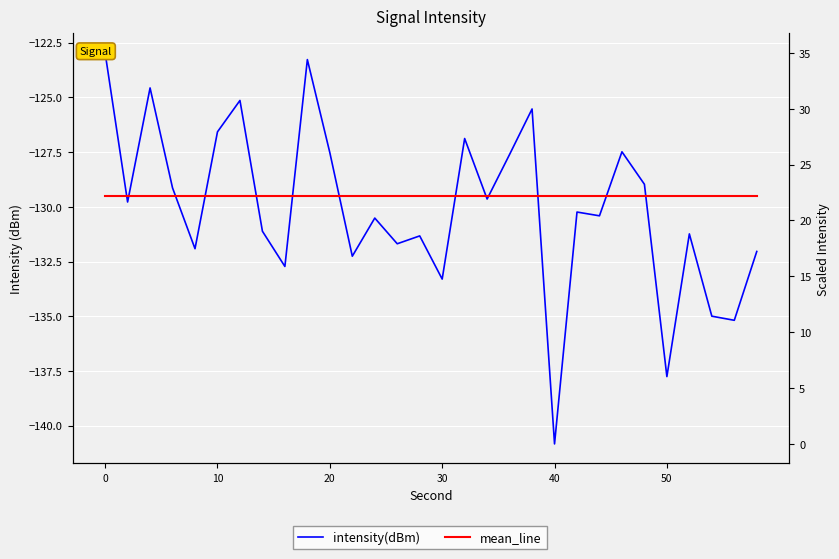

Rank the series by their average value, from lowest to highest.

mean_line, intensity(dBm)